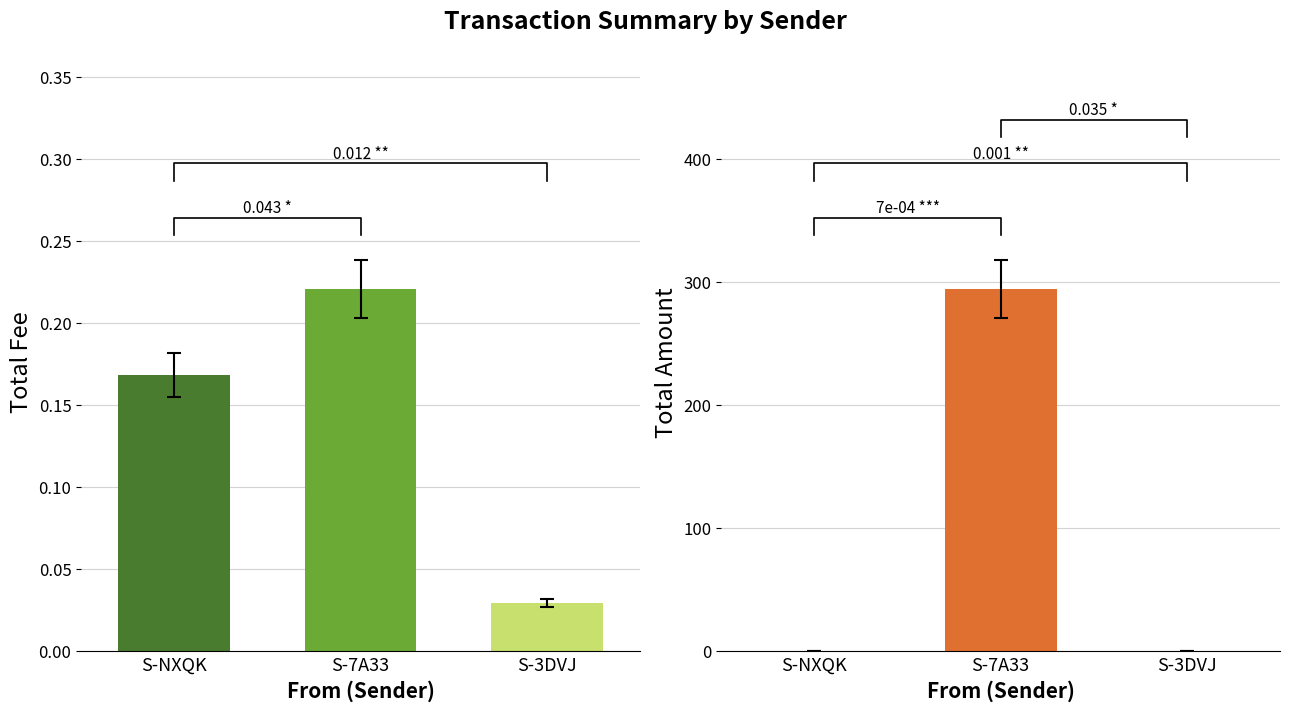

At which category is the sum across all series the highest?

S-7A33